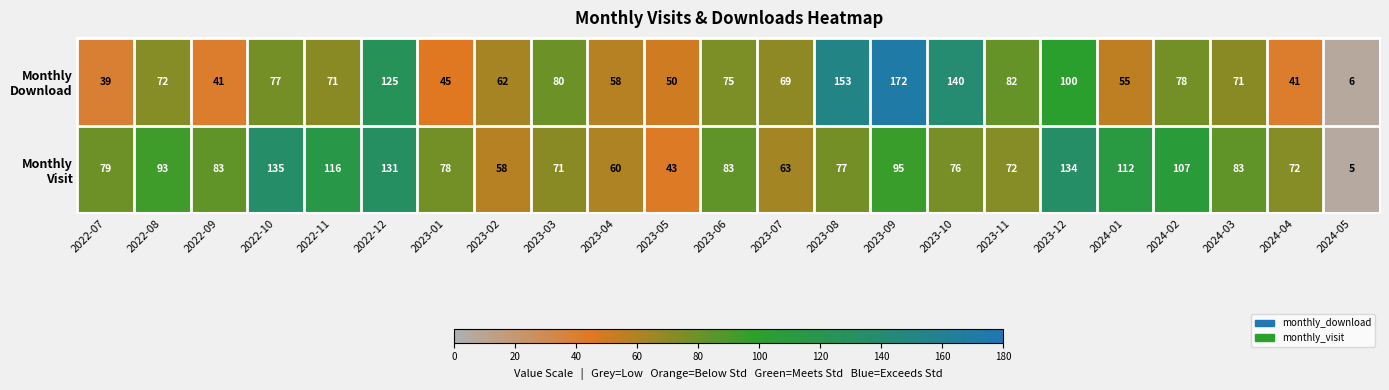

What is the greatest value displayed?

172